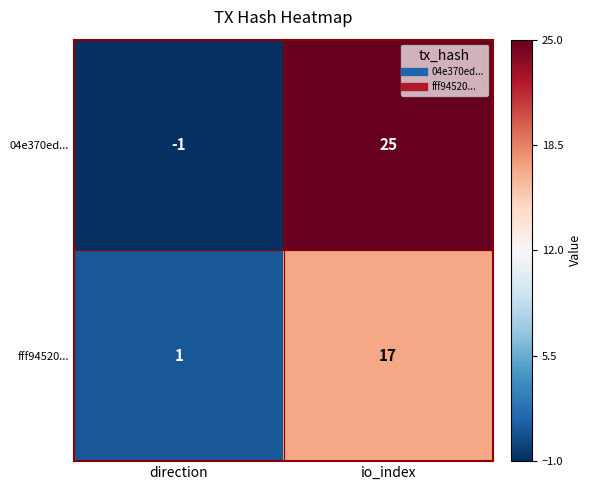

At which category is the sum across all series the highest?

io_index